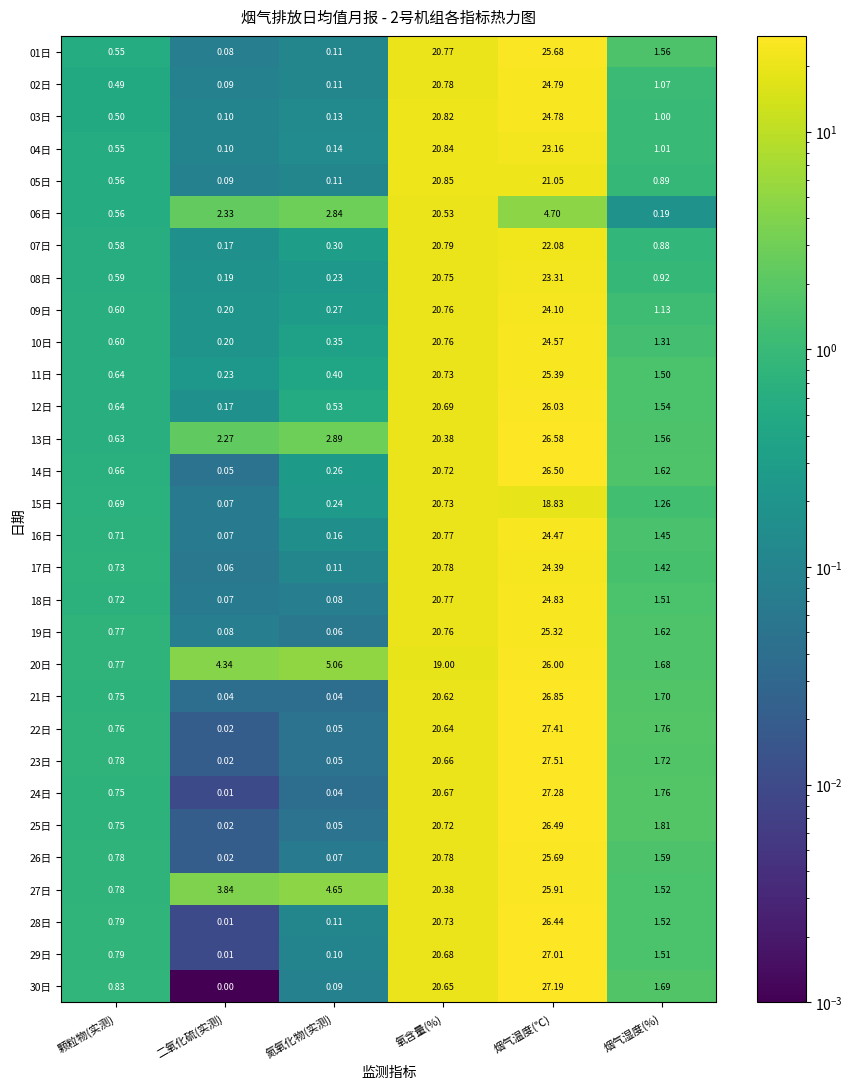

How many data points in 28日 are less than 1?

3